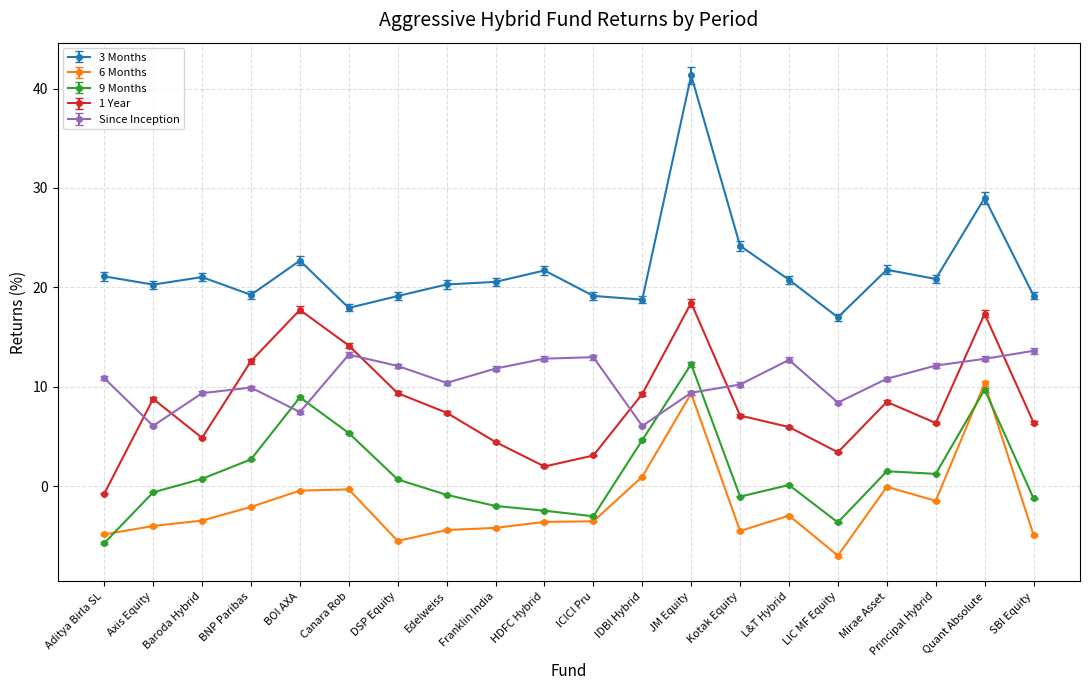

What is the label of the 7th point from the left?

DSP Equity